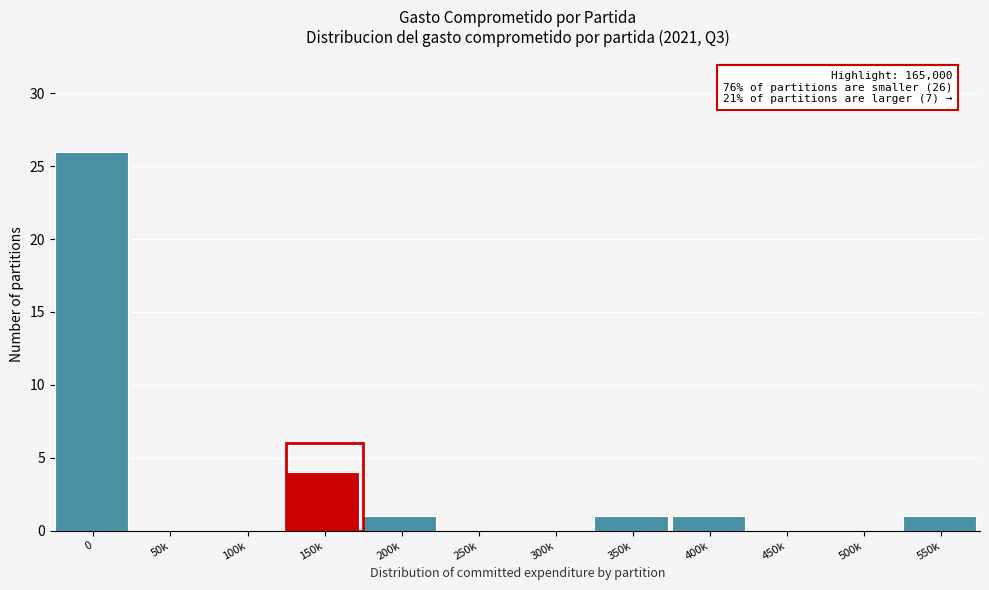

Reading right to left, transcribe all the data shown in this chart.

550k=1	500k=0	450k=0	400k=1	350k=1	300k=0	250k=0	200k=1	150k=4	100k=0	50k=0	0=26